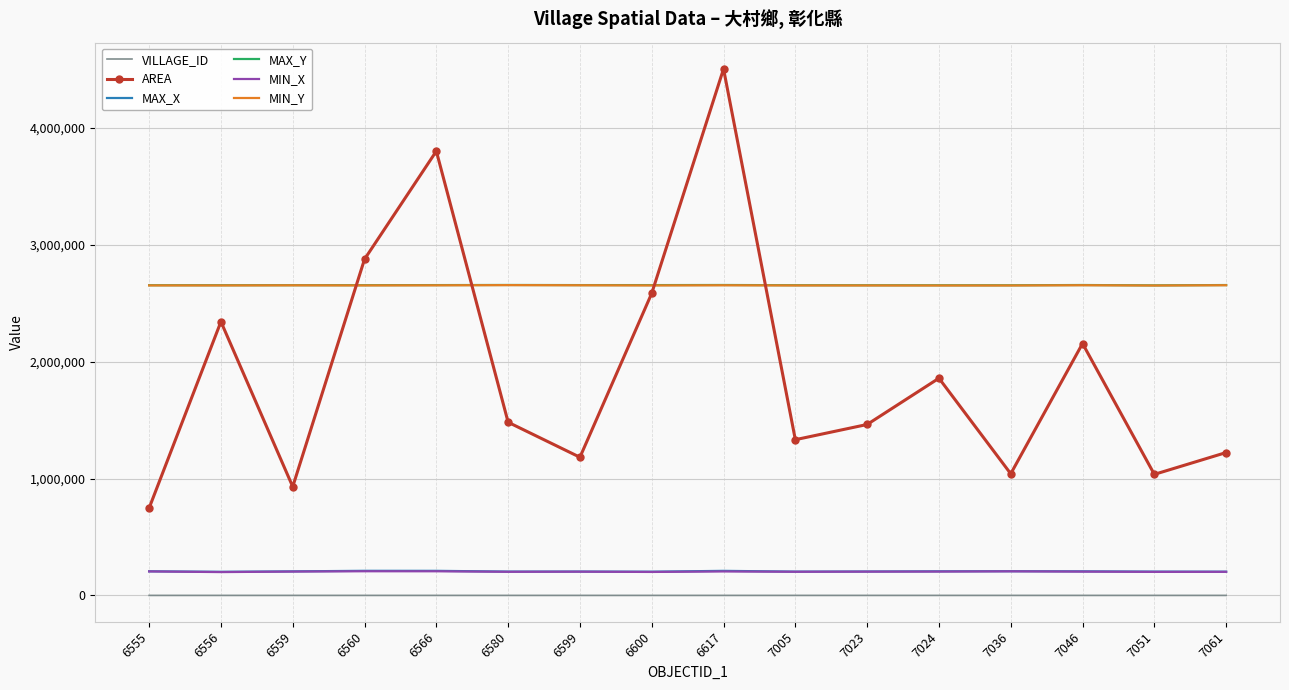

The value of MAX_Y at 6600 is 3483016.0. True or false?

False